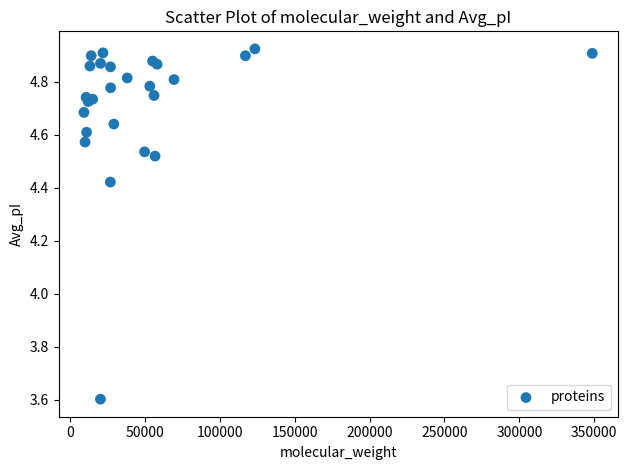

What Y value in the scatter plot is closest to 4?

3.6